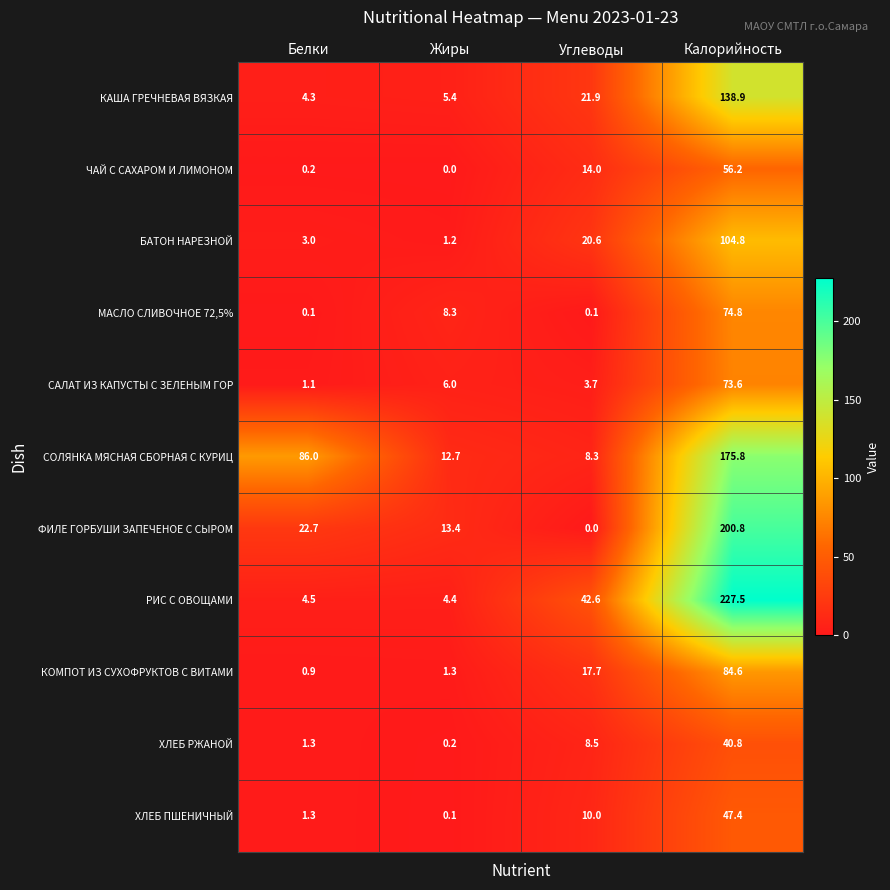

The value of ХЛЕБ РЖАНОЙ at Углеводы is 5.7. True or false?

False